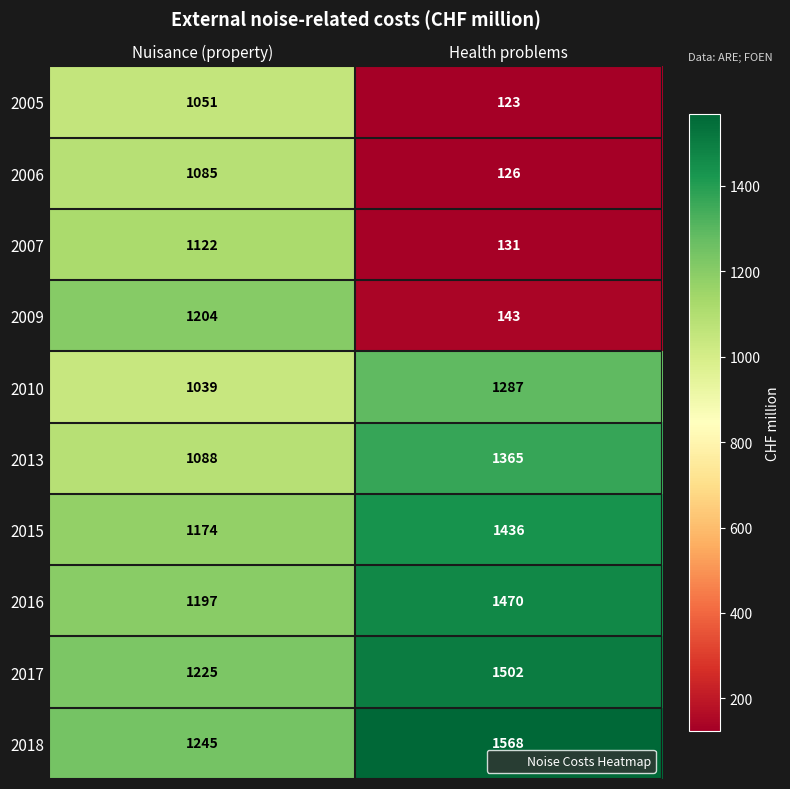

Is it true that 2018 equals 380 at Nuisance (property)?

False